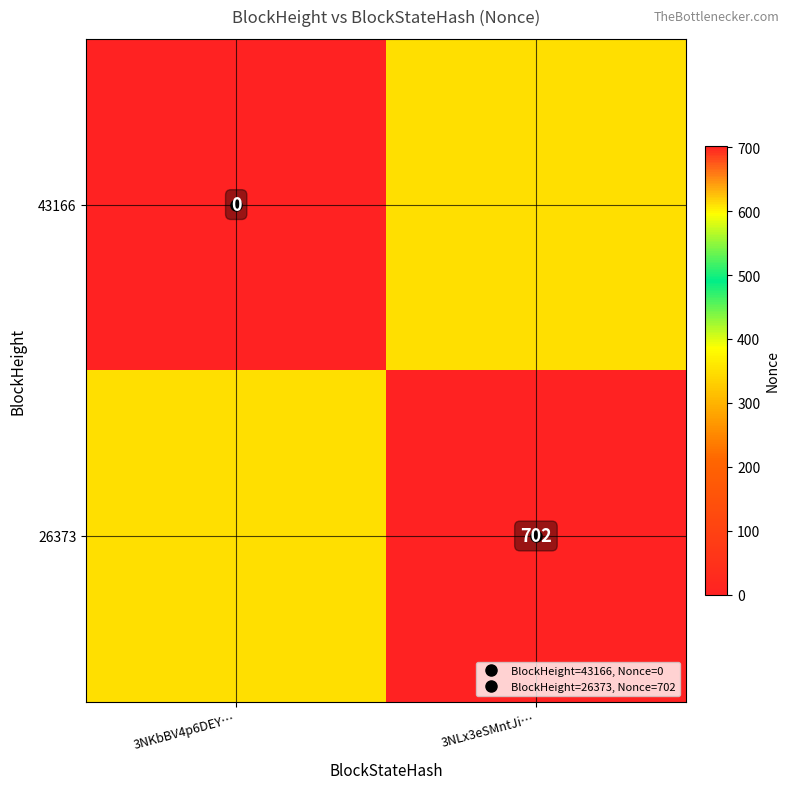

Which series changed the most between 3NKbBV4p6DEY… and 3NLx3eSMntJi…?

26373